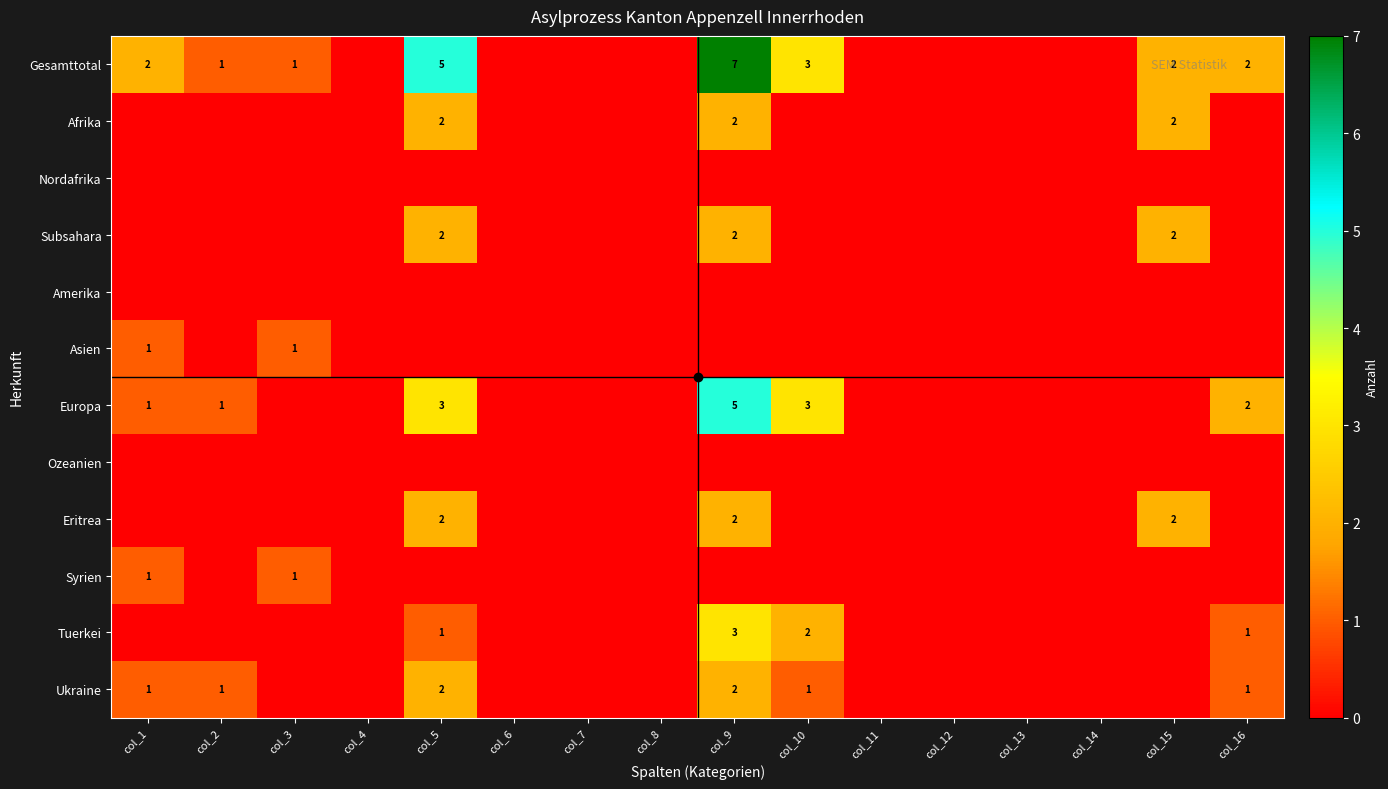

Which series has the largest range (max minus min)?

Gesamttotal